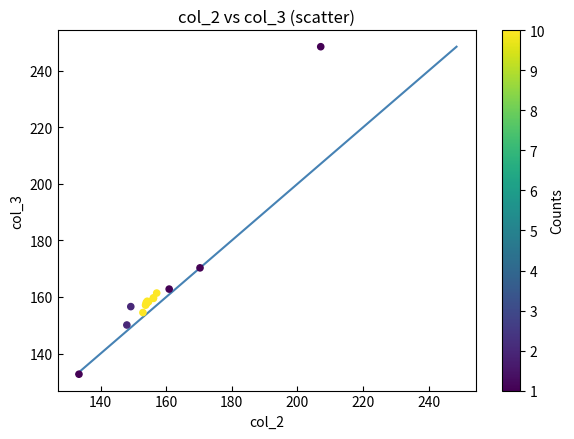

What Y value in the scatter plot is closest to 190?

170.3